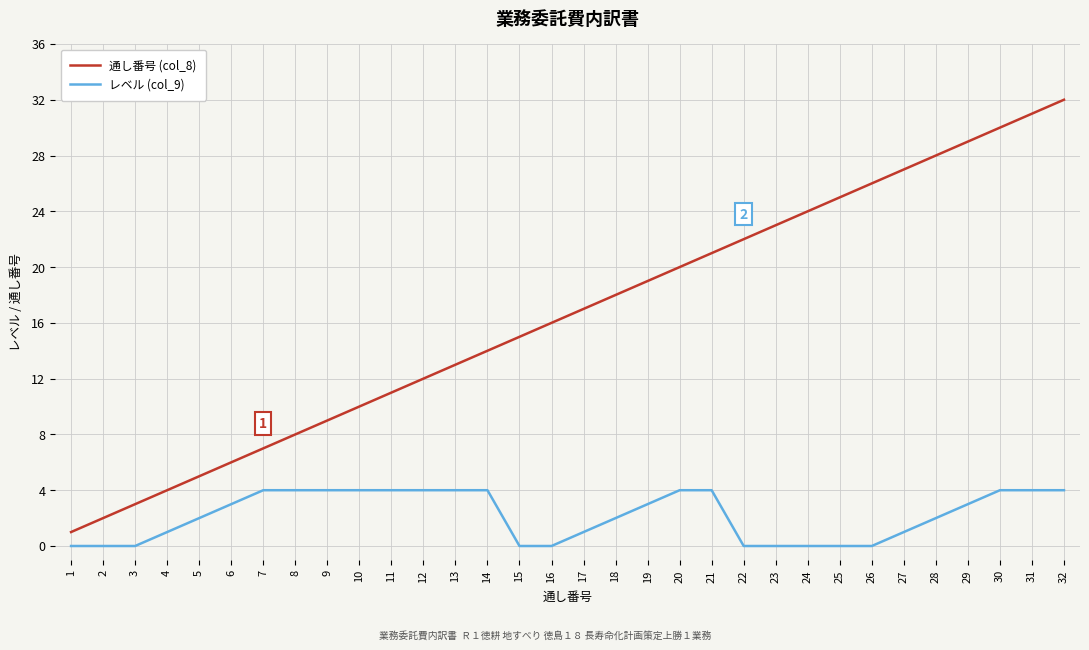

Rank the series by their maximum value, from highest to lowest.

通し番号 (col_8), レベル (col_9)